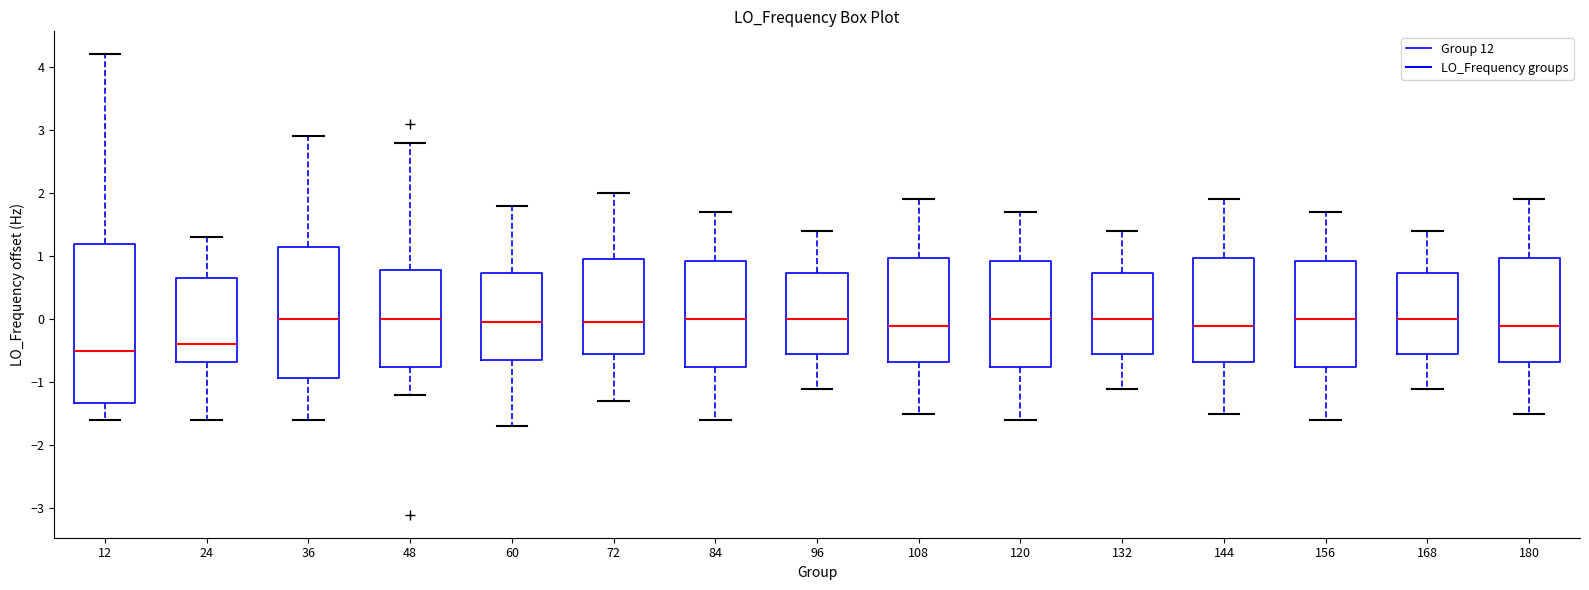

Reading left to right, transcribe this box plot: for each box, give where its median line is, the range the box spans, and where its two whiskers end, as read against the y-axis. The values are not printed on the chart, so give them approximately, as read against the axis.

12: median -0.5, box -1.3 to 1.2, whiskers -1.6 to 4.2
24: median -0.4, box -0.7 to 0.7, whiskers -1.6 to 1.3
36: median 0.0, box -0.9 to 1.2, whiskers -1.6 to 2.9
48: median 0.0, box -0.7 to 0.8, whiskers -1.2 to 2.8
60: median -0.1, box -0.7 to 0.7, whiskers -1.7 to 1.8
72: median 0.0, box -0.5 to 1.0, whiskers -1.3 to 2.0
84: median 0.0, box -0.7 to 0.9, whiskers -1.6 to 1.7
96: median 0.0, box -0.5 to 0.7, whiskers -1.1 to 1.4
108: median -0.1, box -0.7 to 1.0, whiskers -1.5 to 1.9
120: median 0.0, box -0.7 to 0.9, whiskers -1.6 to 1.7
132: median 0.0, box -0.5 to 0.7, whiskers -1.1 to 1.4
144: median -0.1, box -0.7 to 1.0, whiskers -1.5 to 1.9
156: median 0.0, box -0.7 to 0.9, whiskers -1.6 to 1.7
168: median 0.0, box -0.5 to 0.7, whiskers -1.1 to 1.4
180: median -0.1, box -0.7 to 1.0, whiskers -1.5 to 1.9